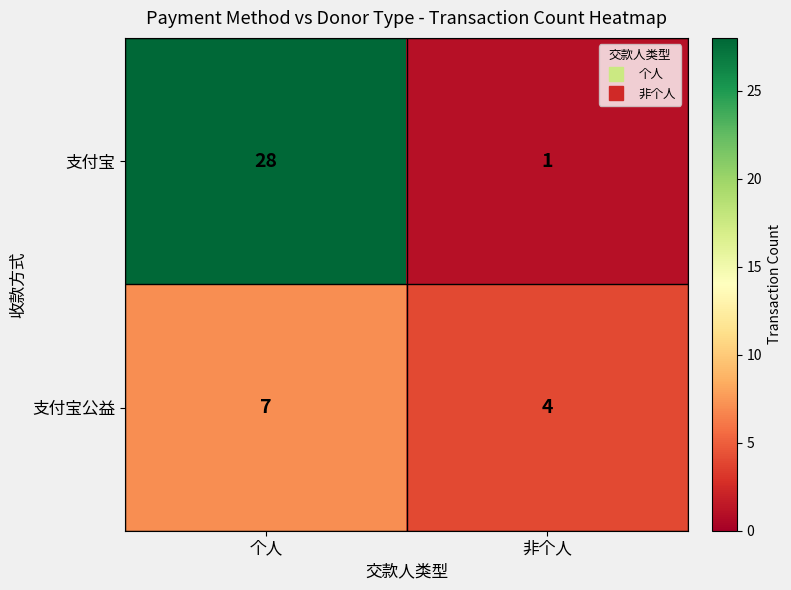

Reading right to left, extract all data points from this chart.

支付宝: 非个人=1	个人=28
支付宝公益: 非个人=4	个人=7